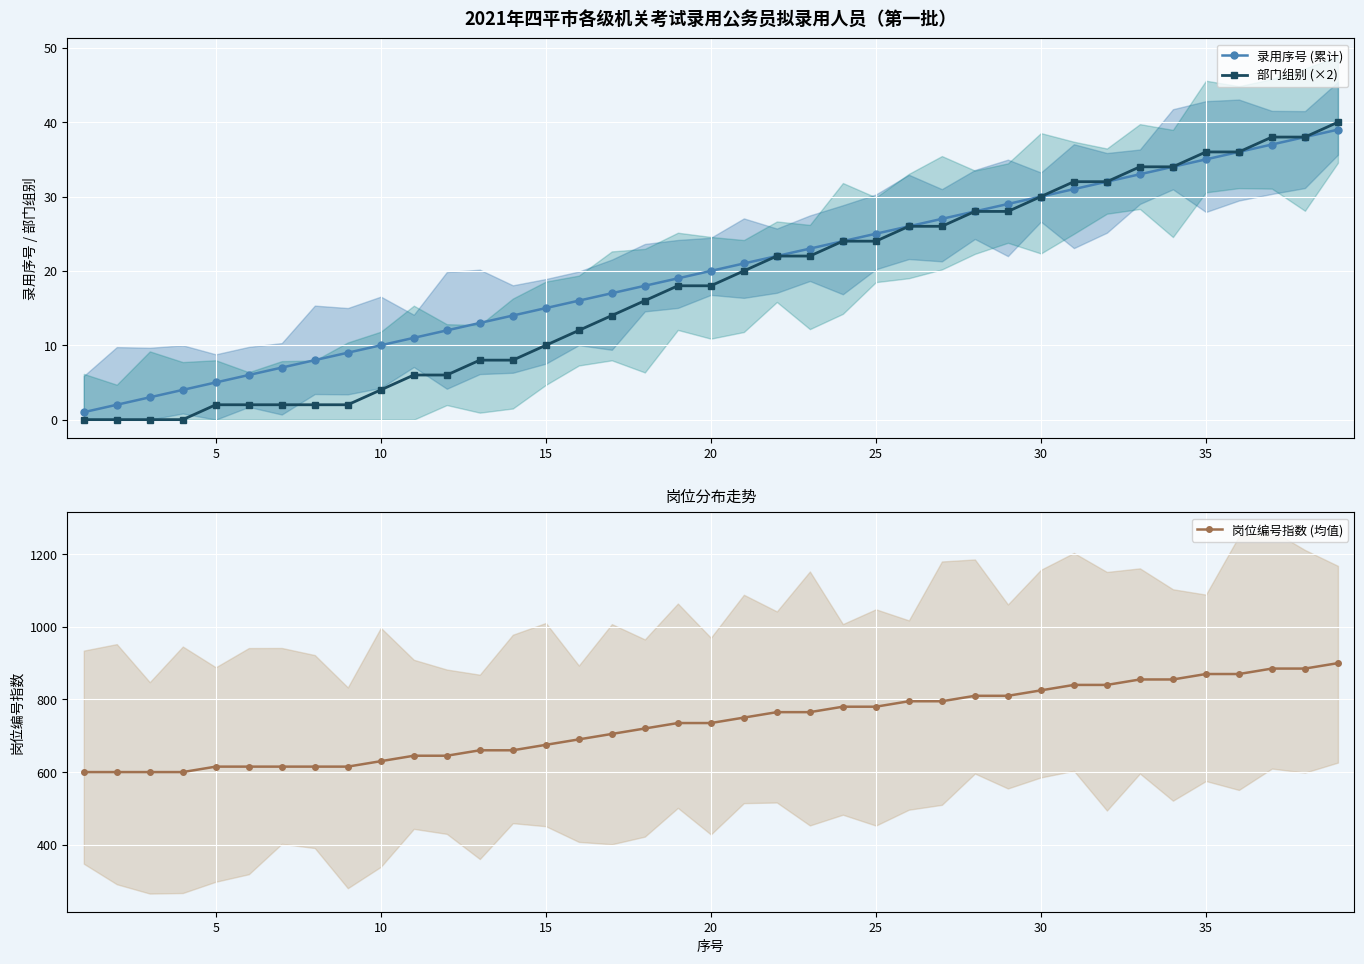

How many values in the 录用序号 (累计) series are below 20?

19